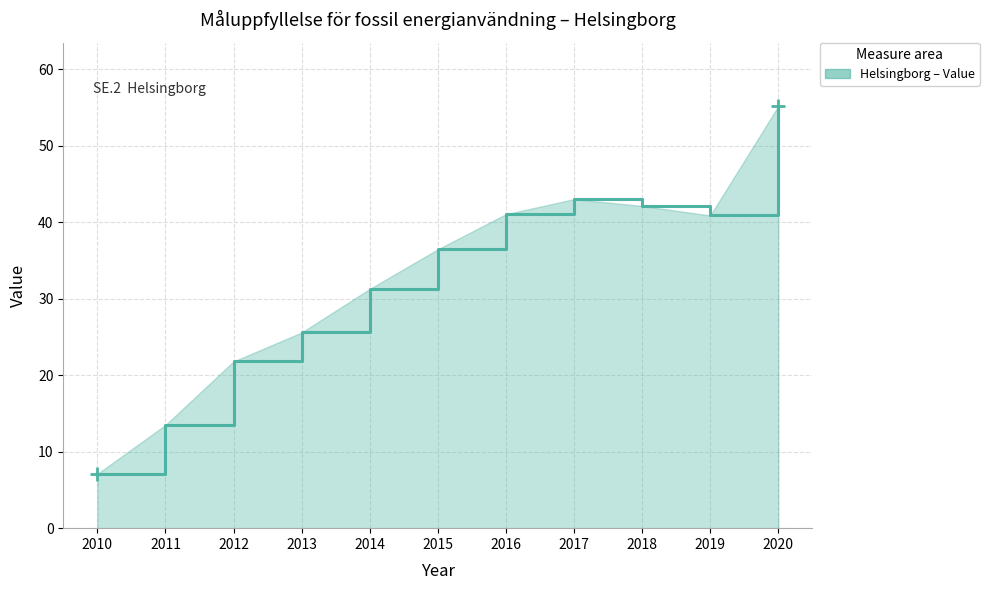

Reading right to left, extract all data points from this chart.

2020=55.2	2019=40.9	2018=42.1	2017=43.0	2016=41.1	2015=36.5	2014=31.3	2013=25.6	2012=21.8	2011=13.5	2010=7.1